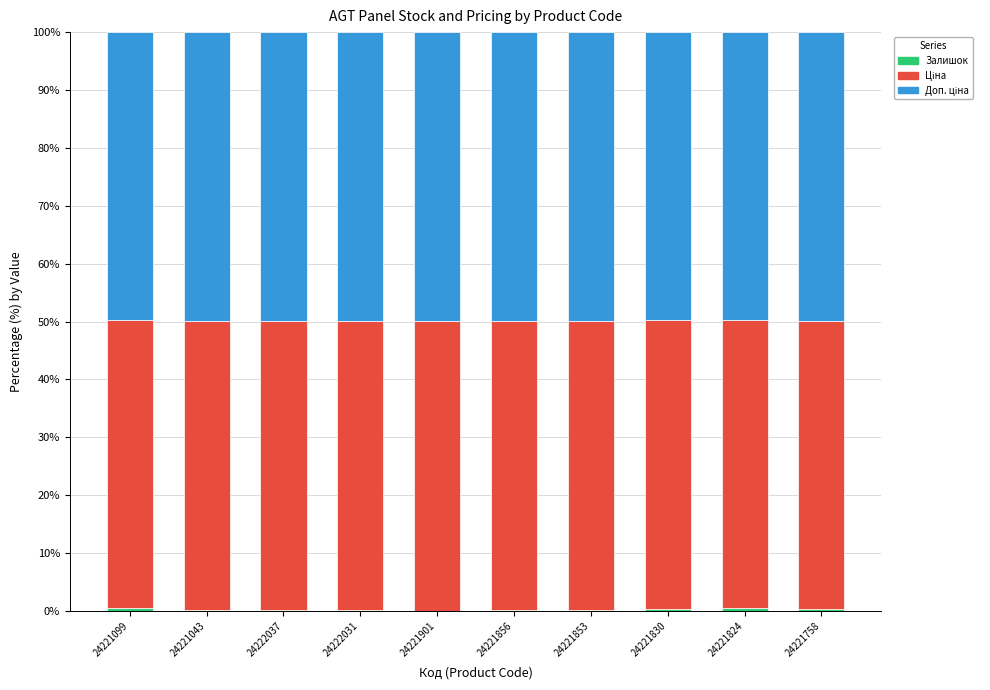

What is the difference between the second highest and minimum values in the Ціна series?

0.2